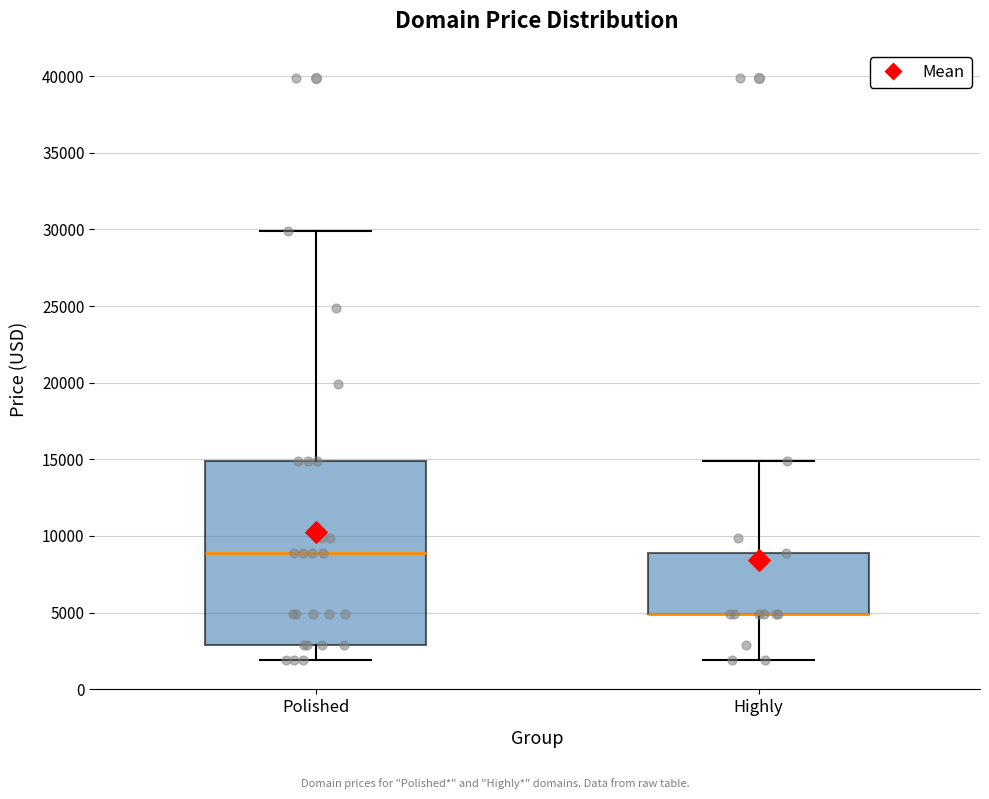

Where is the lower edge of the box for Polished on the y-axis? The values are not printed on the chart, so give them approximately, as read against the axis.

3000